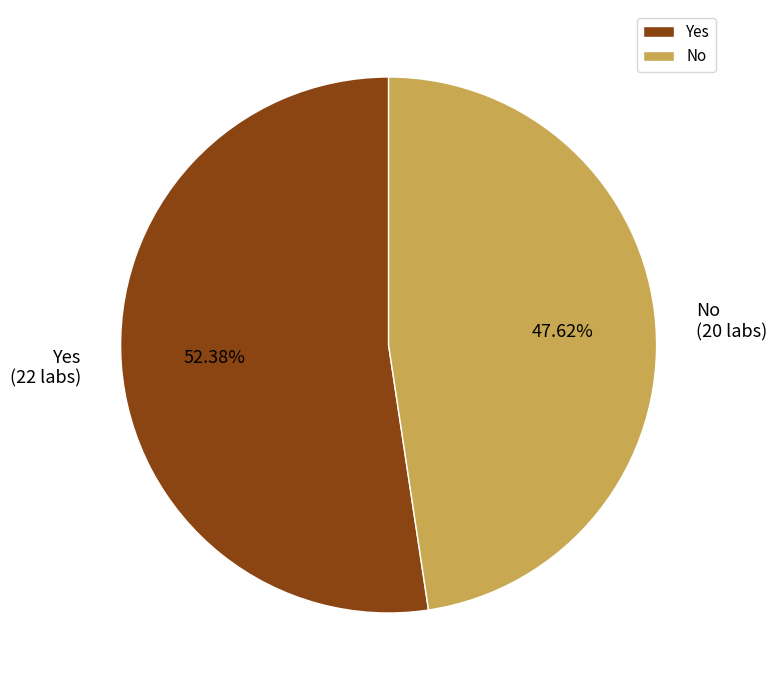

Rank the categories by value from lowest to highest.

No, Yes